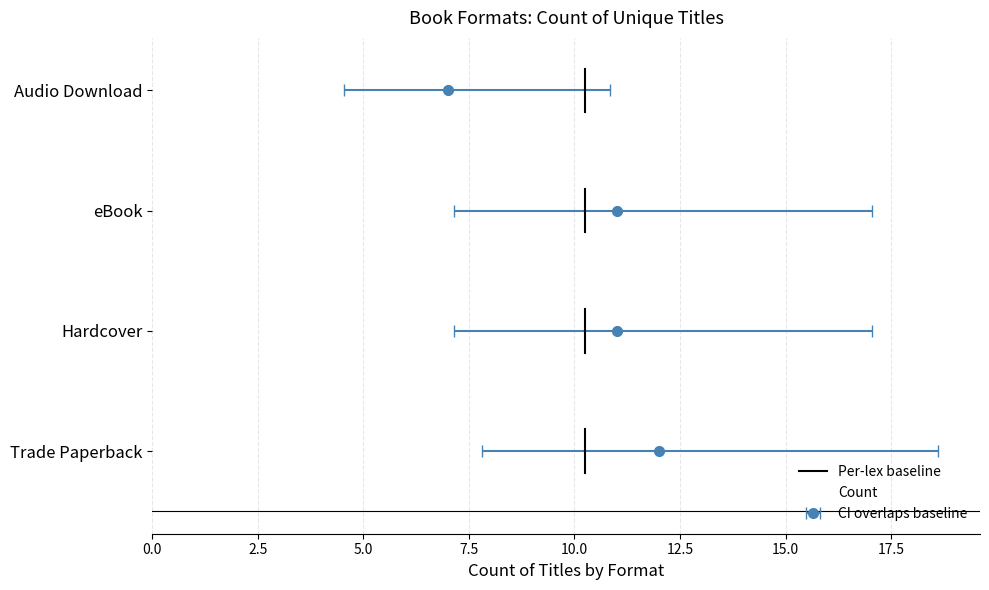

Rank the categories by value from highest to lowest.

Trade Paperback, Hardcover, eBook, Audio Download